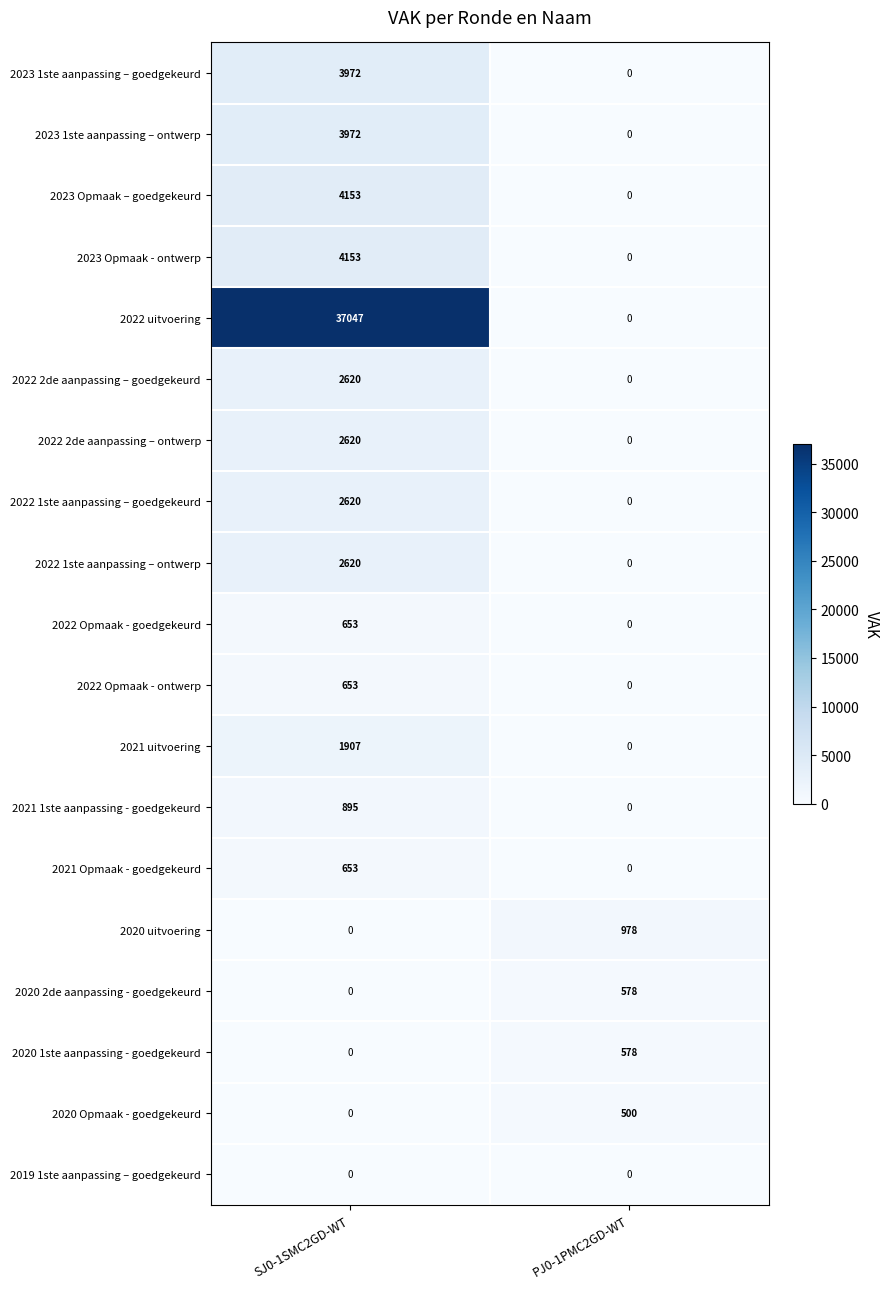

What is the maximum value for 2022 Opmaak - goedgekeurd?

653